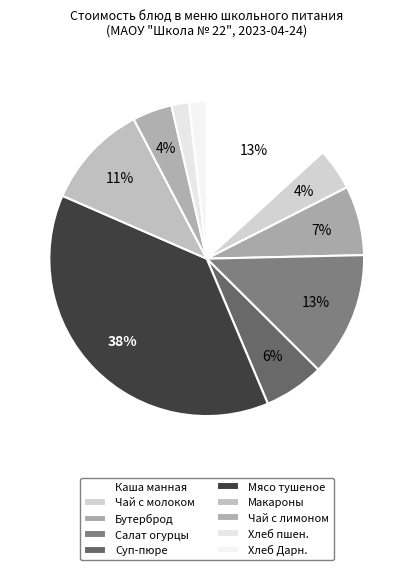

How many slices are in this pie chart?

10